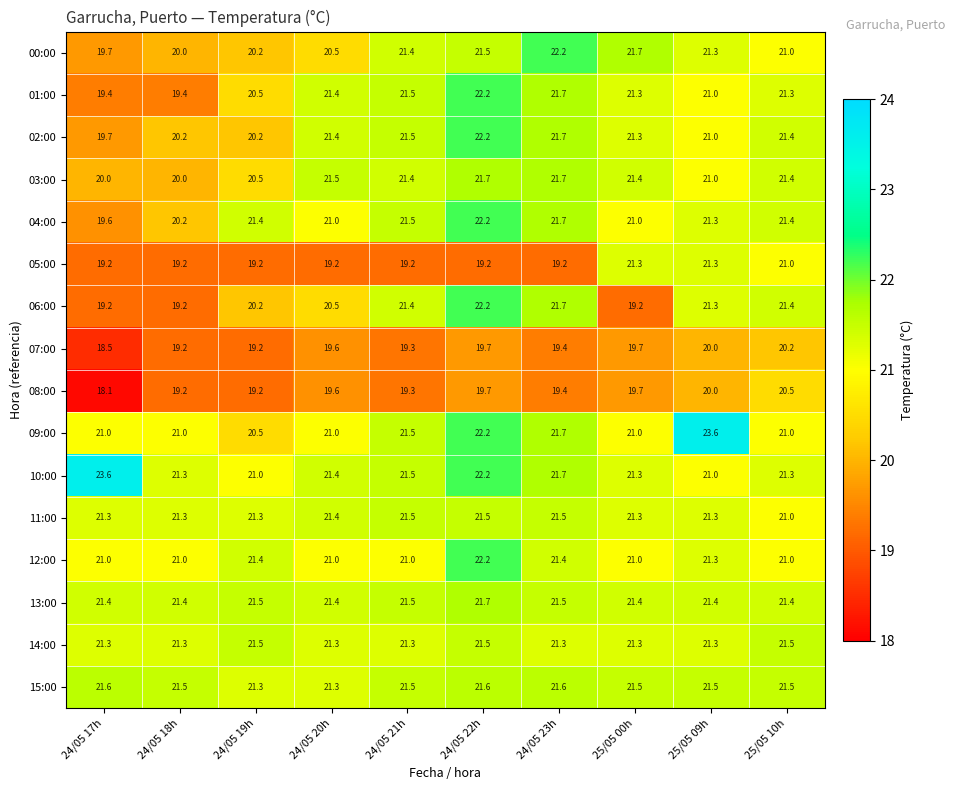

Which series has the largest range (max minus min)?

09:00